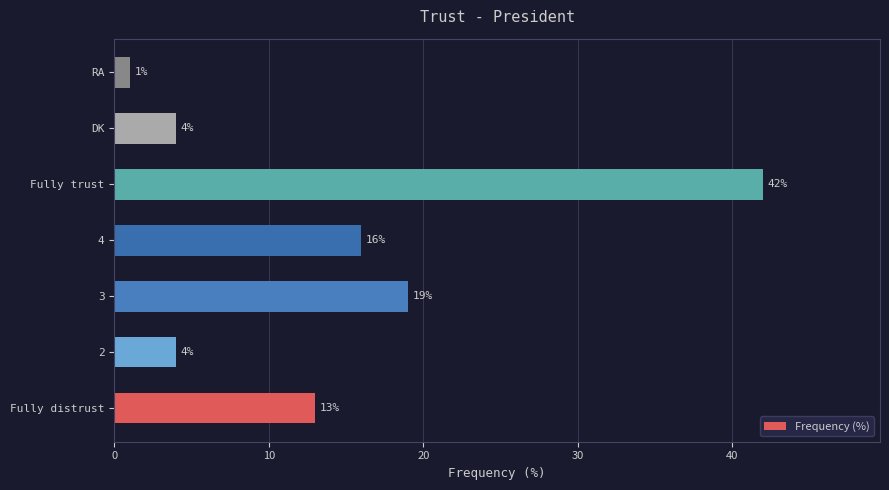

How many bars are there in total?

7